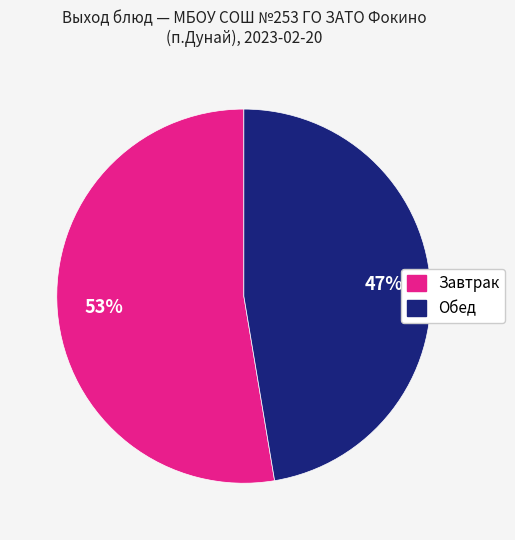

Is there a majority slice in this chart?

Yes